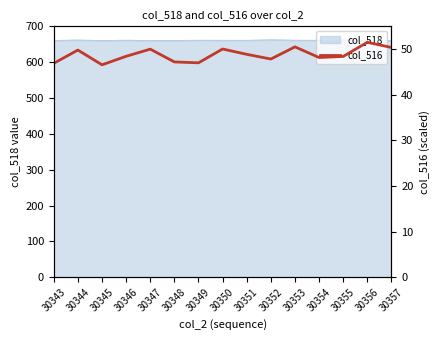

Where is the data nearest to the value 49?

30351